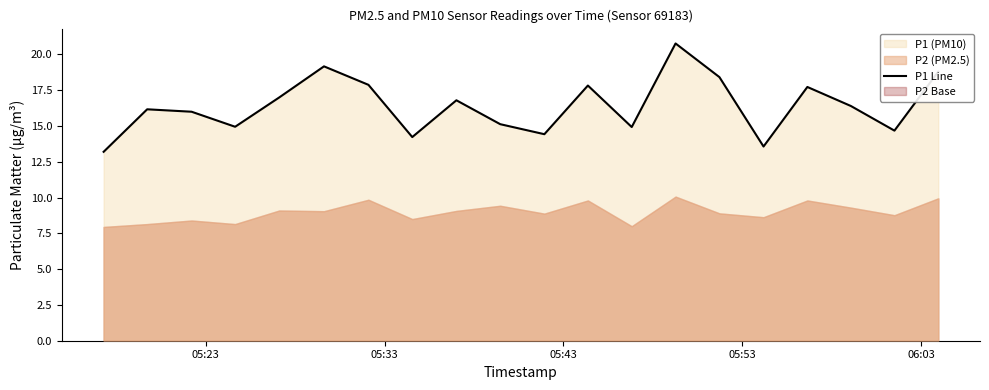

How many data points does each series have?

20